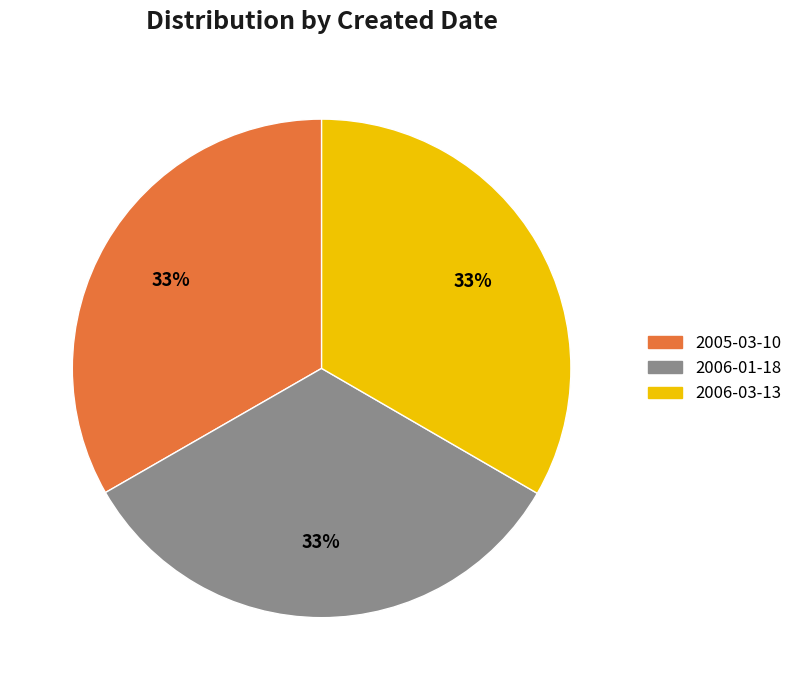

True or false: 2006-01-18 accounts for 40% of the total.

False